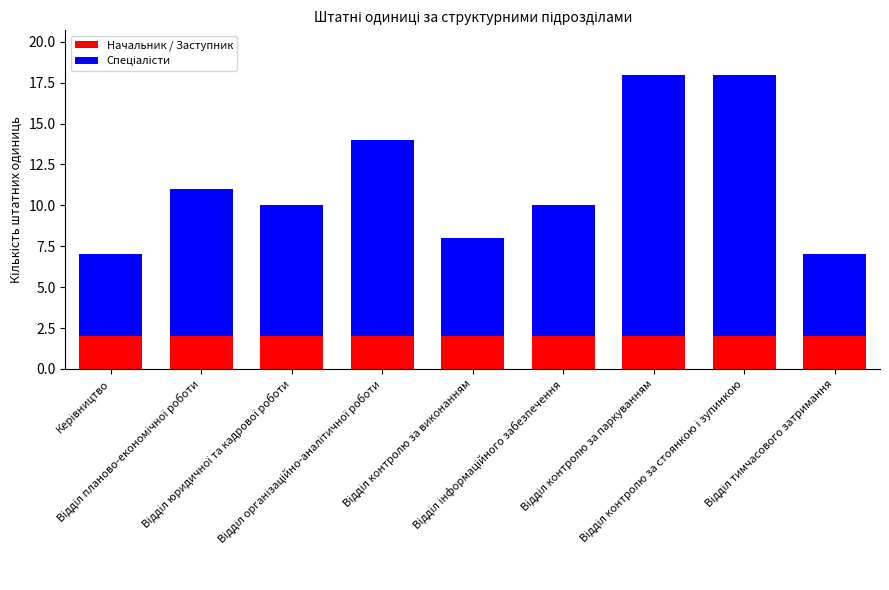

What is the sum of all Начальник / Заступник values?

18